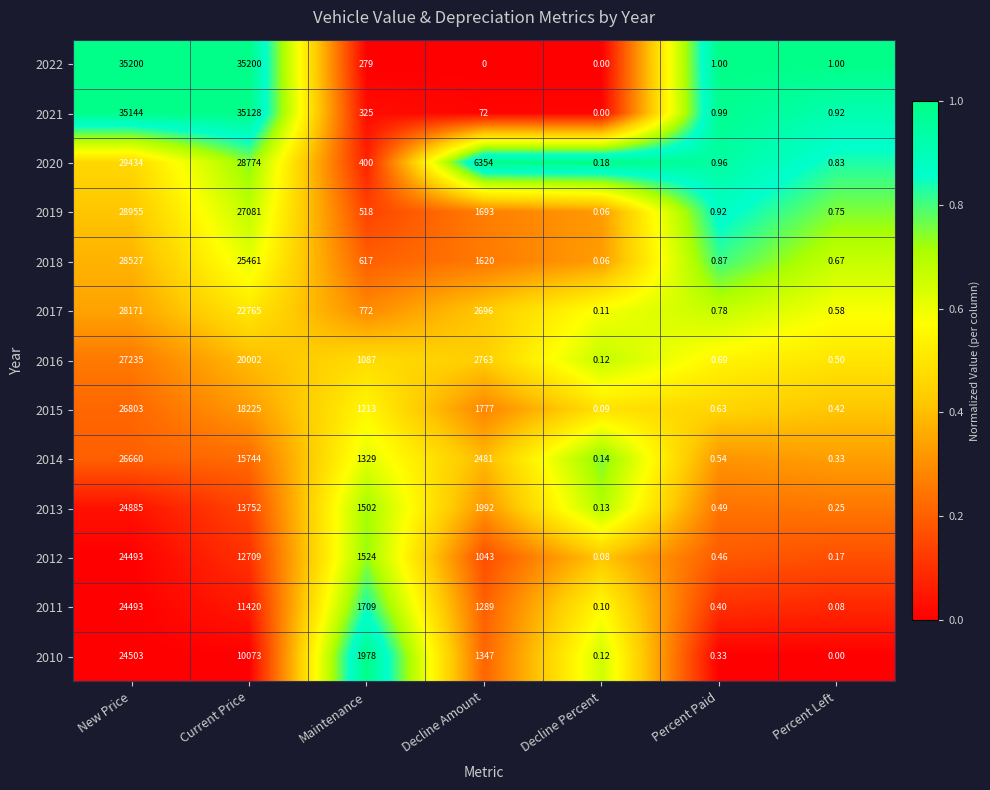

At which category is the sum across all series the highest?

New Price